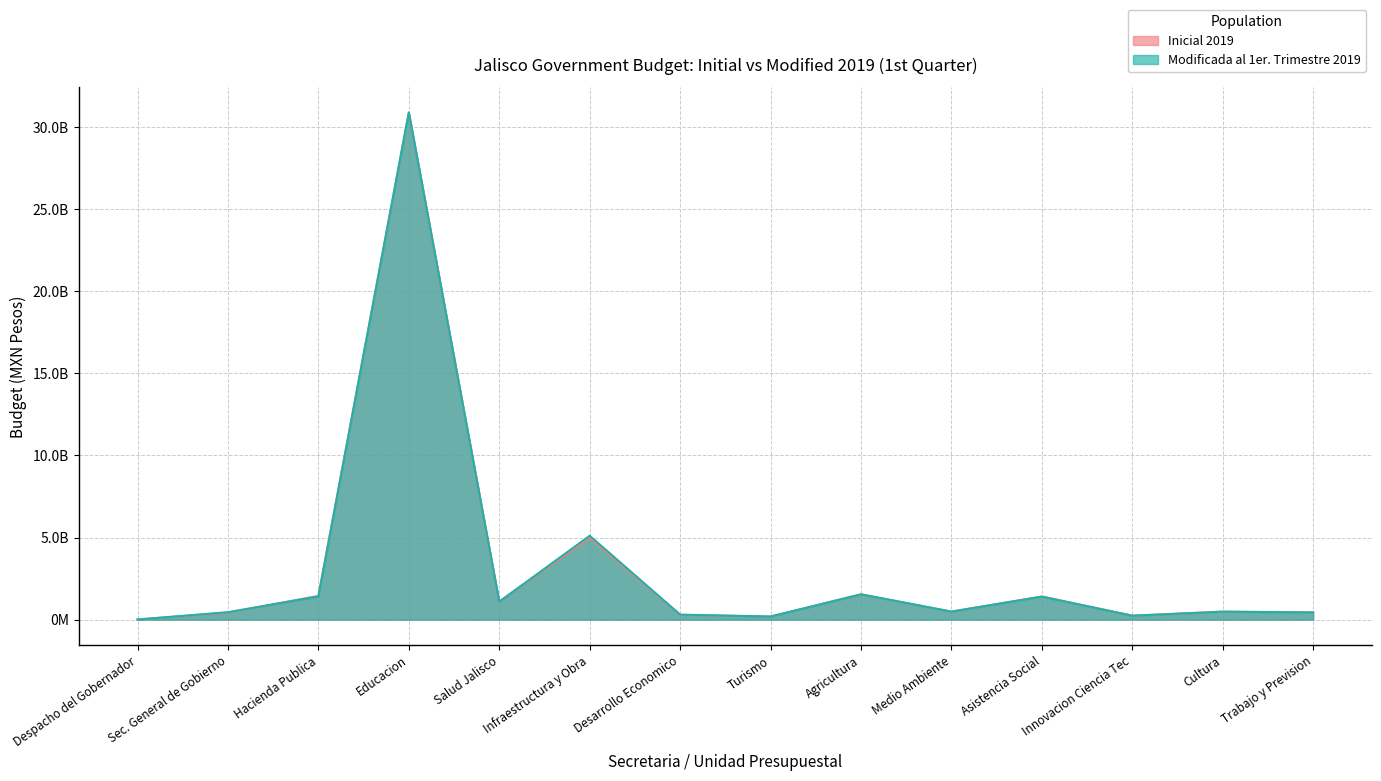

What is the minimum value for inicial_2019?

7499273.9